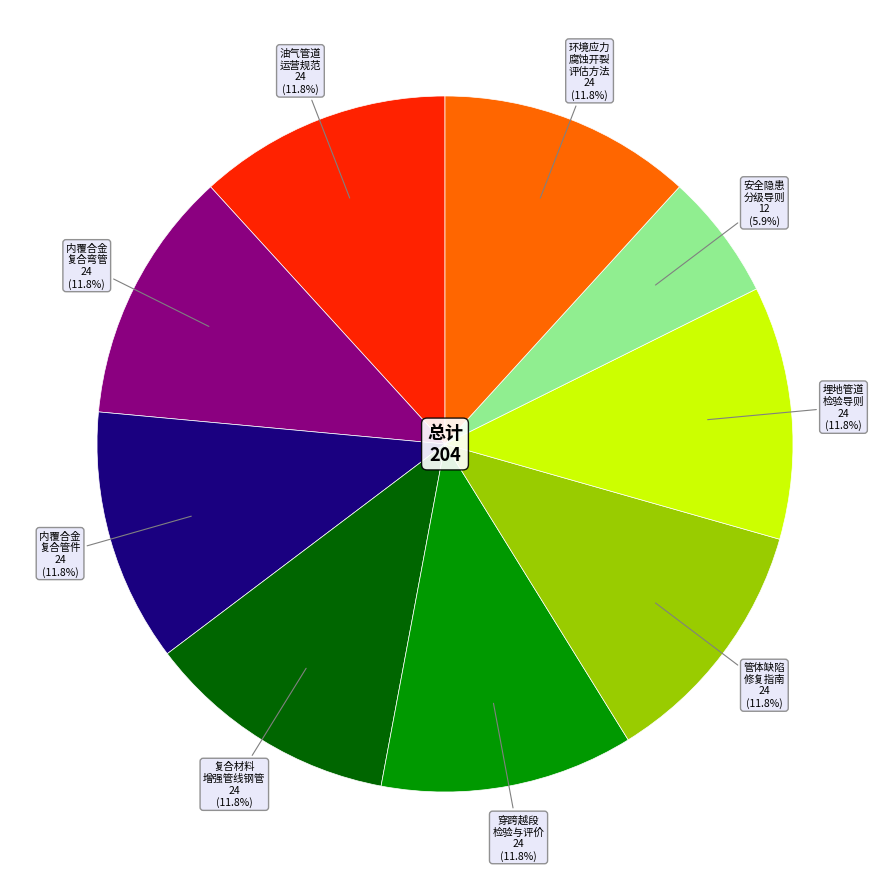

Does any single category account for the majority?

No